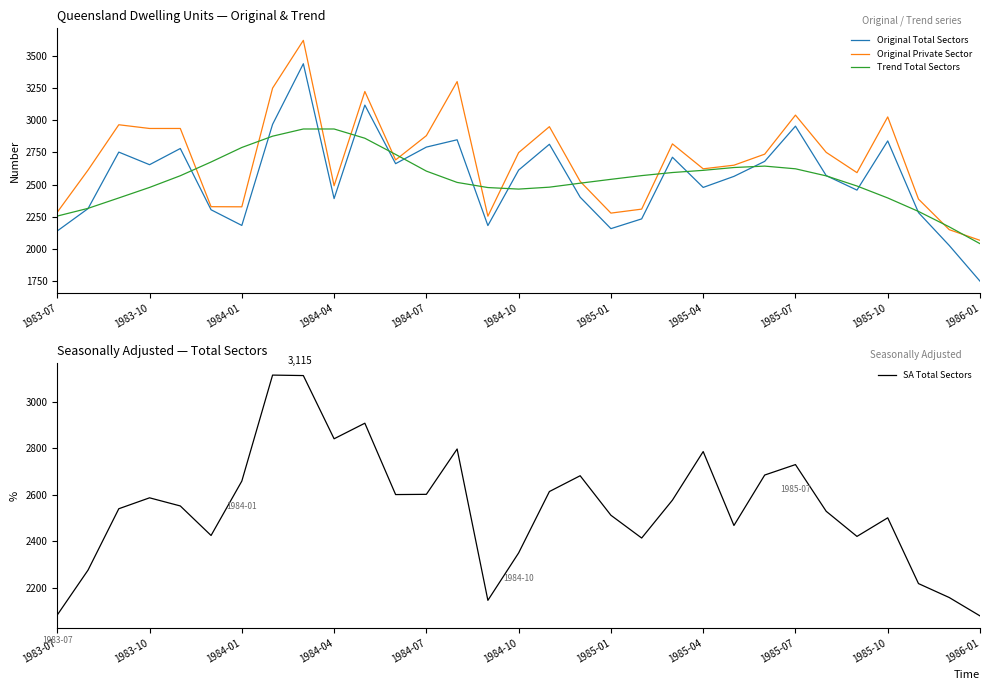

What is the difference between the highest and lowest values at 19?

337